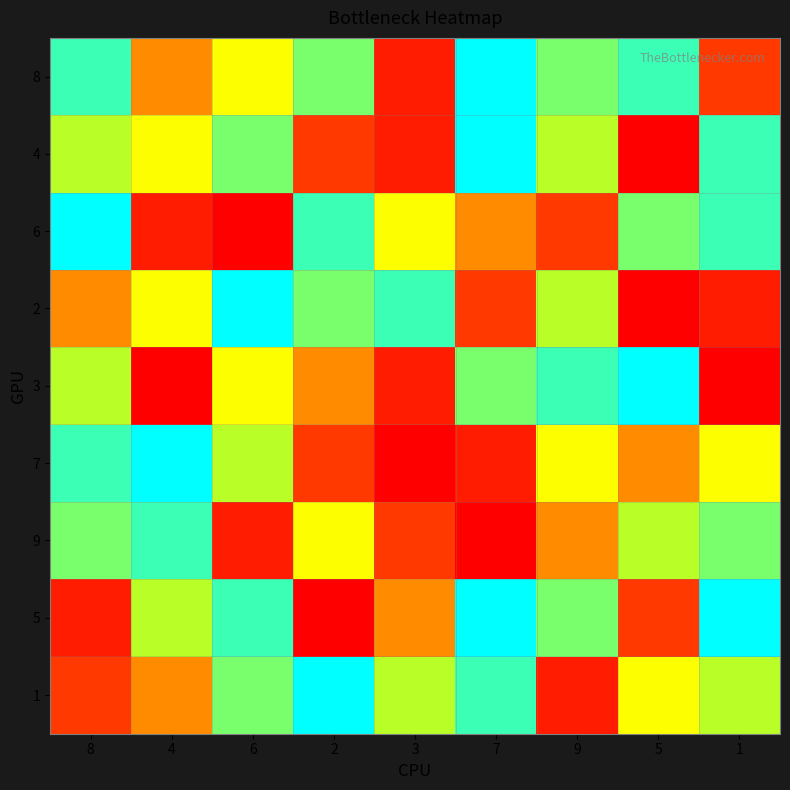

Reading left to right, transcribe all the data shown in this chart.

8: 8=8	4=4	6=5	2=7	3=2	7=9	9=7	5=8	1=3
4: 8=6	4=5	6=7	2=3	3=2	7=9	9=6	5=1	1=8
6: 8=9	4=2	6=1	2=8	3=5	7=4	9=3	5=7	1=8
2: 8=4	4=5	6=9	2=7	3=8	7=3	9=6	5=1	1=2
3: 8=6	4=1	6=5	2=4	3=2	7=7	9=8	5=9	1=1
7: 8=8	4=9	6=6	2=3	3=1	7=2	9=5	5=4	1=5
9: 8=7	4=8	6=2	2=5	3=3	7=1	9=4	5=6	1=7
5: 8=2	4=6	6=8	2=1	3=4	7=9	9=7	5=3	1=9
1: 8=3	4=4	6=7	2=9	3=6	7=8	9=2	5=5	1=6